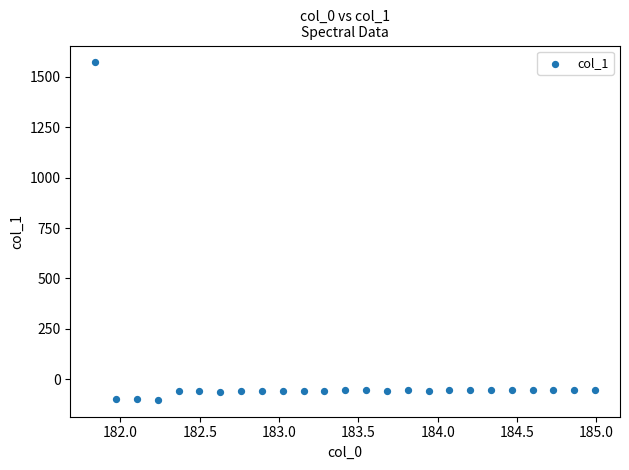

What is the range of X values (max minus min)?

3.1